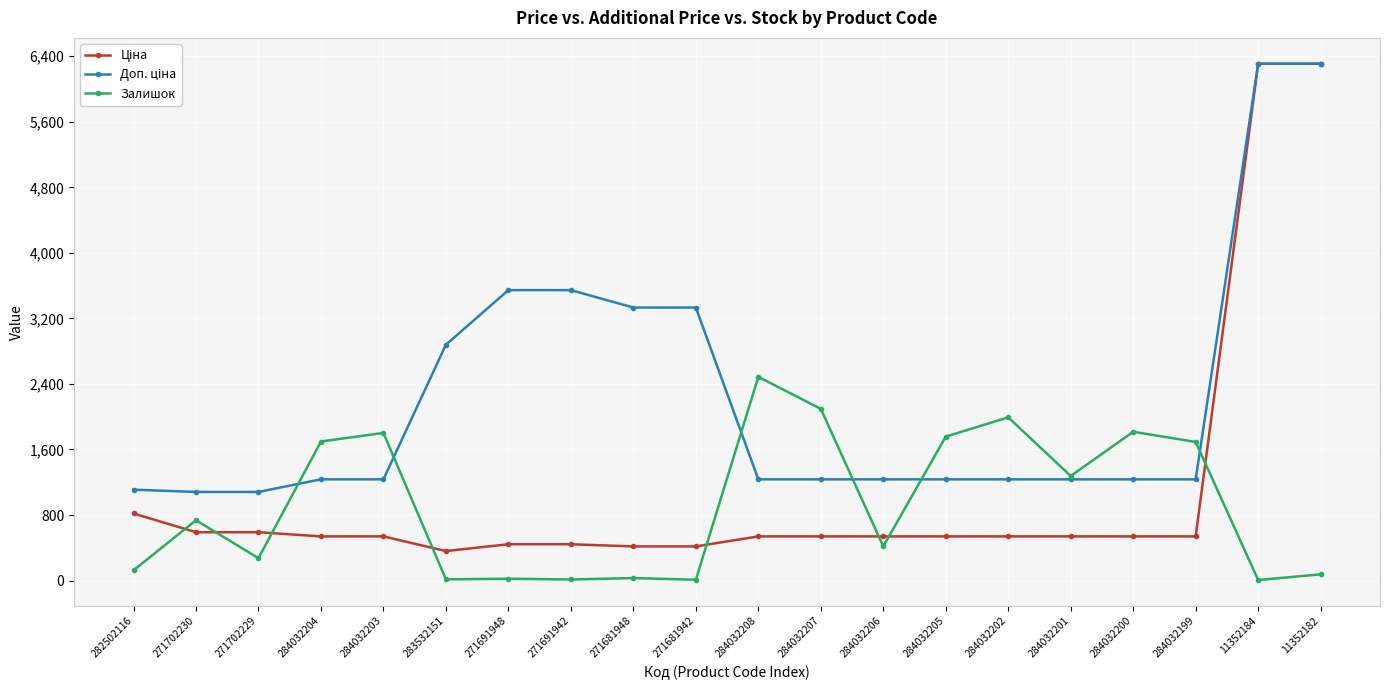

Is this an area chart (filled region under the line)?

No